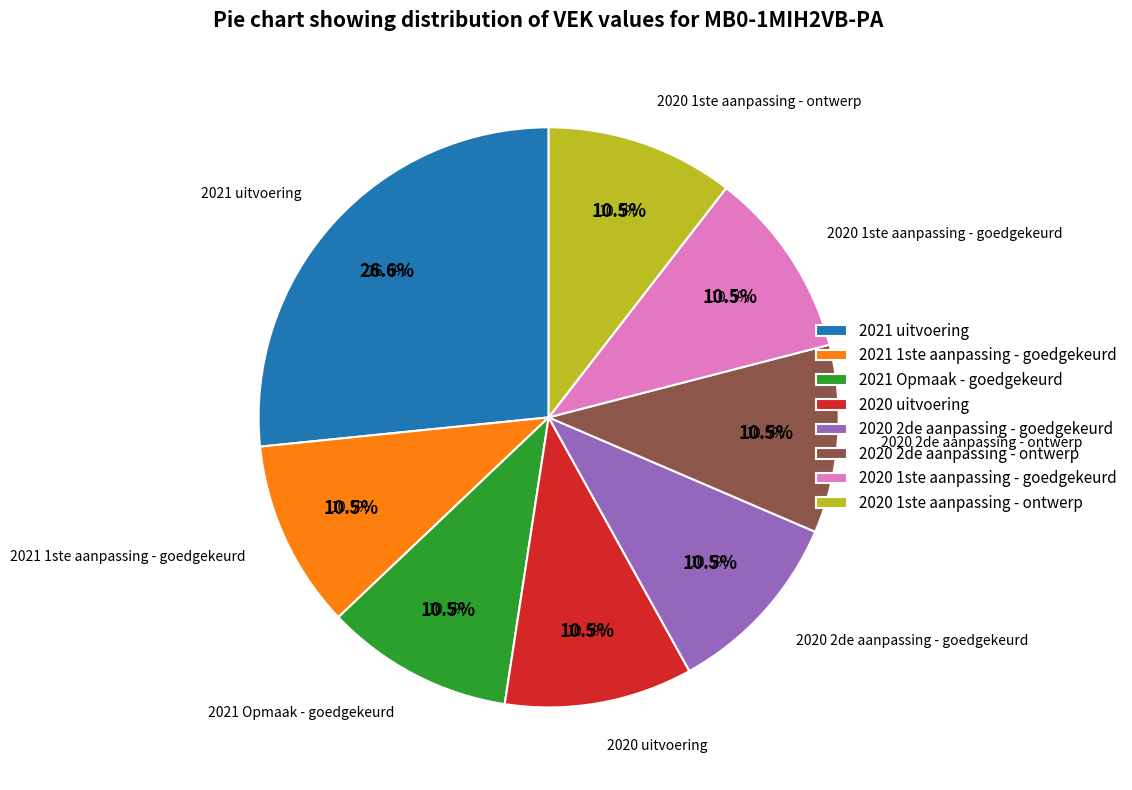

Do 2020 2de aanpassing - goedgekeurd and 2020 1ste aanpassing - ontwerp together represent more than half of the pie?

No